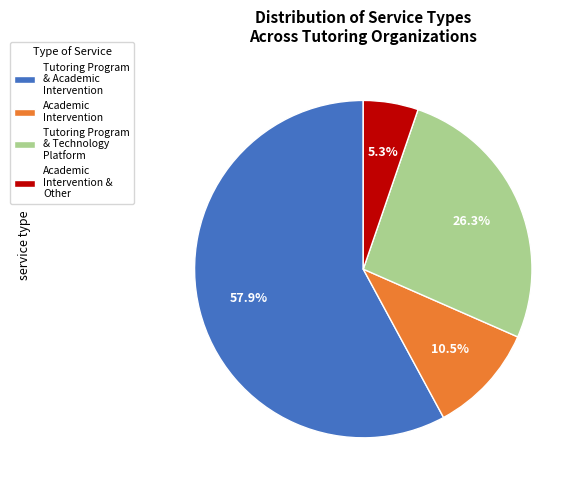

What is the ratio of the value at Academic Intervention & Other to the value at Academic Intervention?

0.5